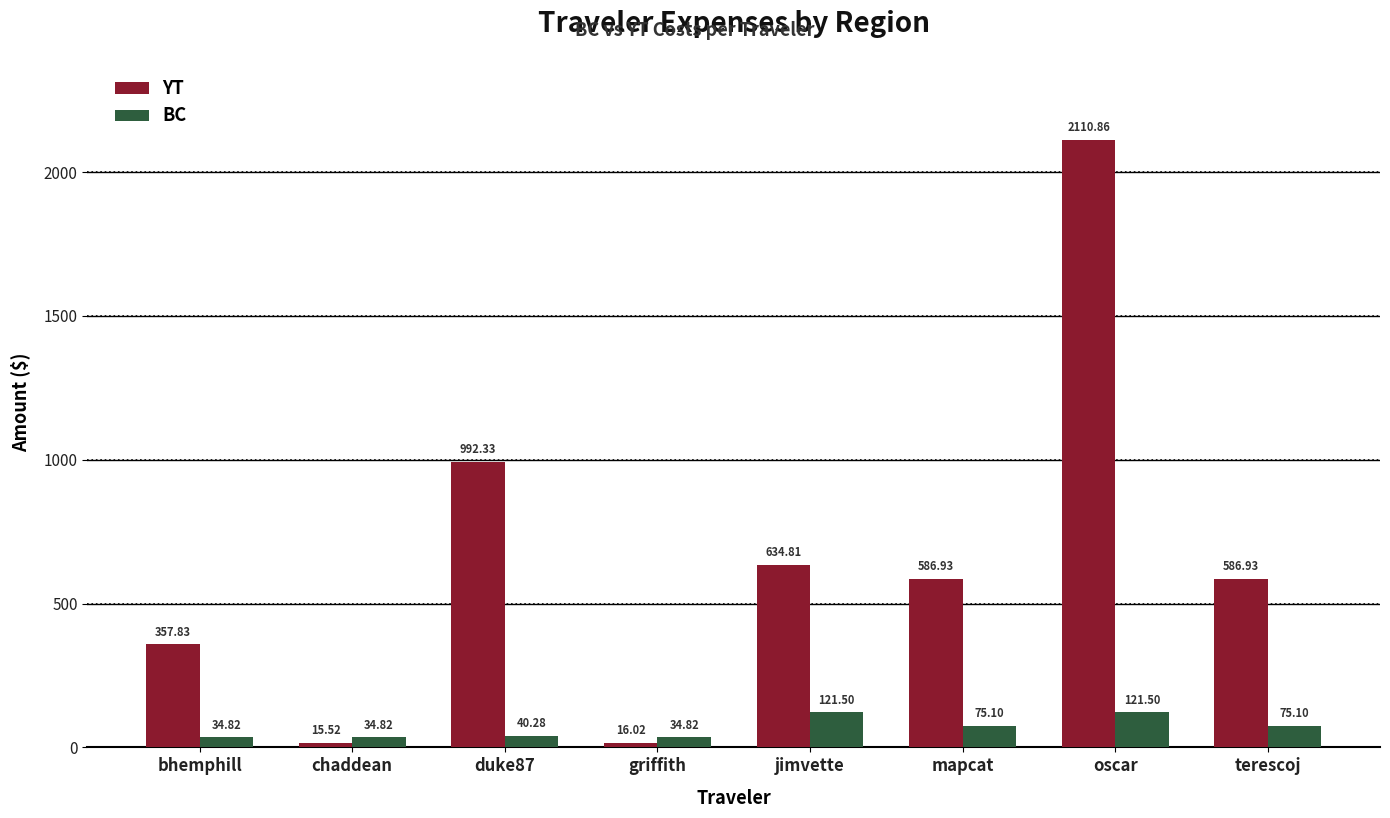

What is the difference between the maximum and minimum values in the BC series?

86.7